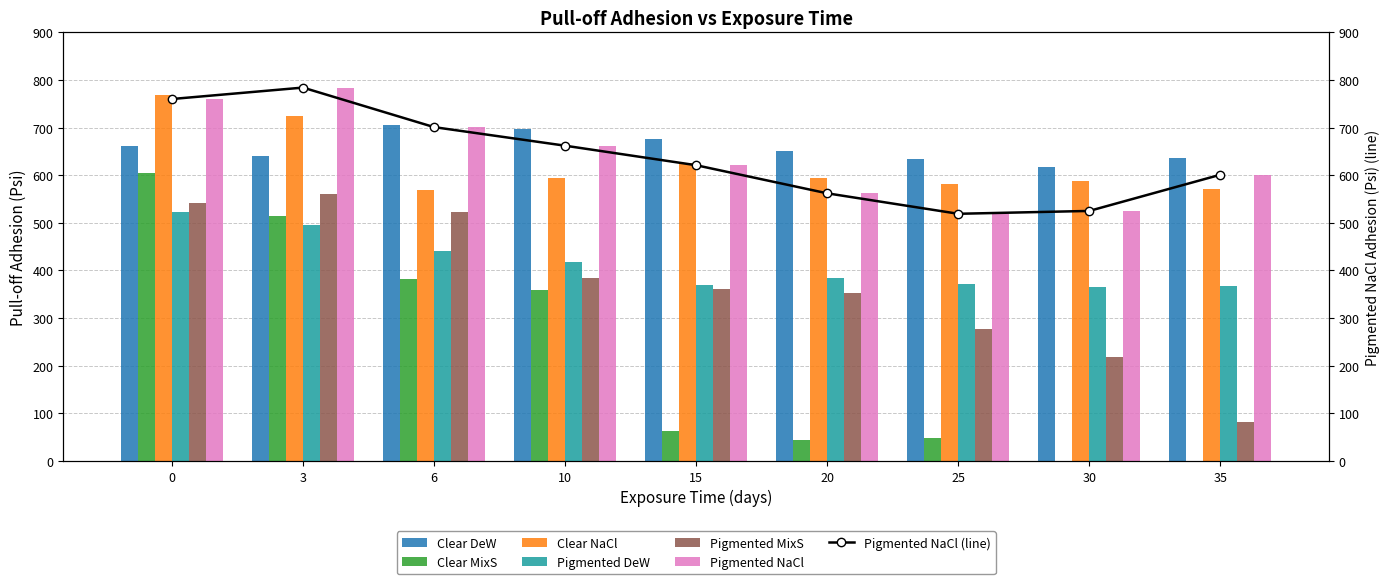

Count the number of categories in the chart.

9